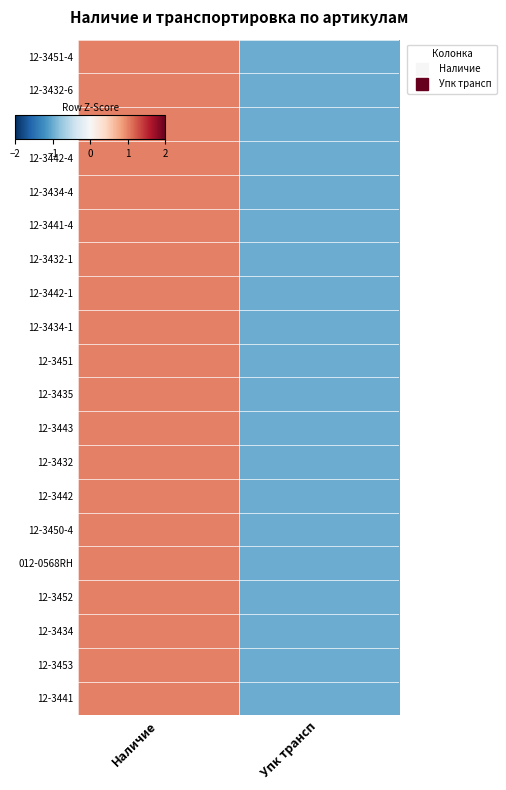

List the series in order of their peak value, lowest first.

12-3451-4, 12-3432-6, 12-3432-4, 12-3442-4, 12-3434-4, 12-3441-4, 12-3432-1, 12-3442-1, 12-3434-1, 12-3451, 12-3435, 12-3443, 12-3432, 12-3442, 12-3450-4, 012-0568RH, 12-3452, 12-3434, 12-3453, 12-3441